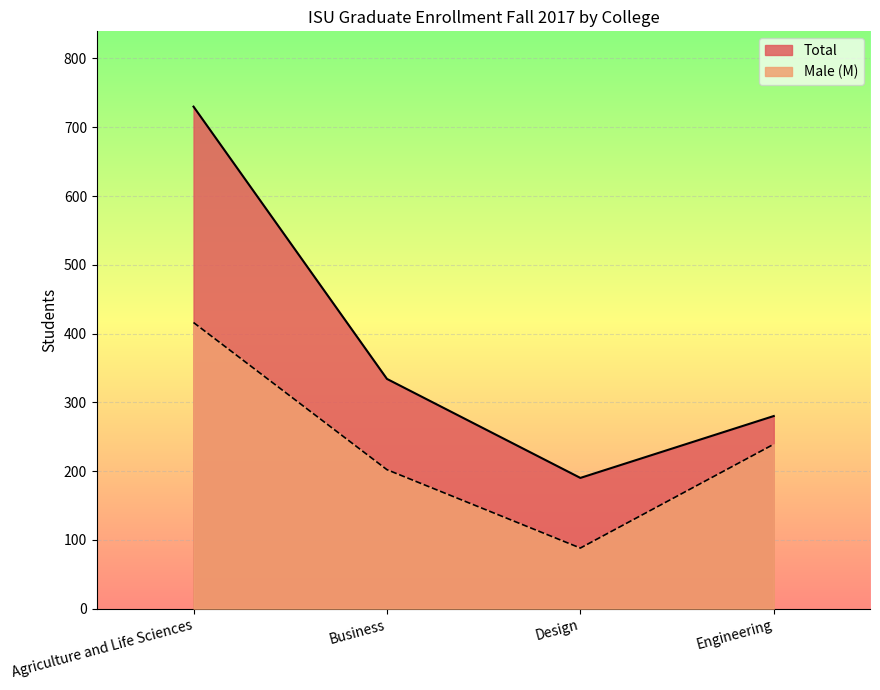

Reading right to left, what are all the values shown in this chart?

Total: Engineering=280	Design=190	Business=334	Agriculture and Life Sciences=730
Male (M): Engineering=239	Design=88	Business=202	Agriculture and Life Sciences=416